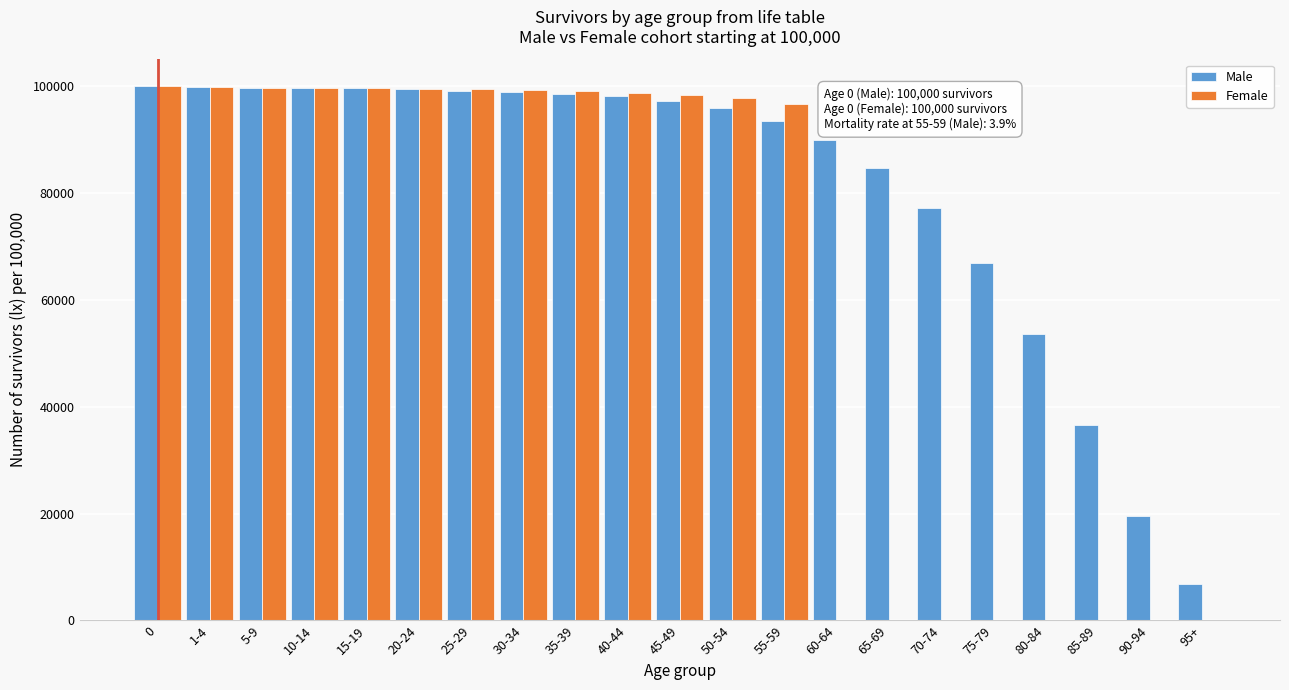

Which series has the largest total across all categories?

Male